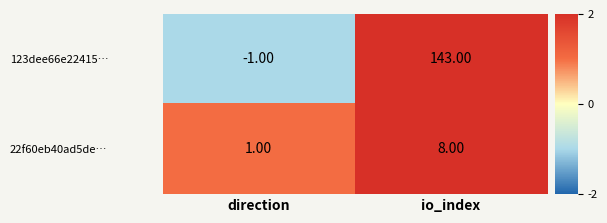

At direction, list the series in order from smallest to largest.

123dee66e22415…, 22f60eb40ad5de…